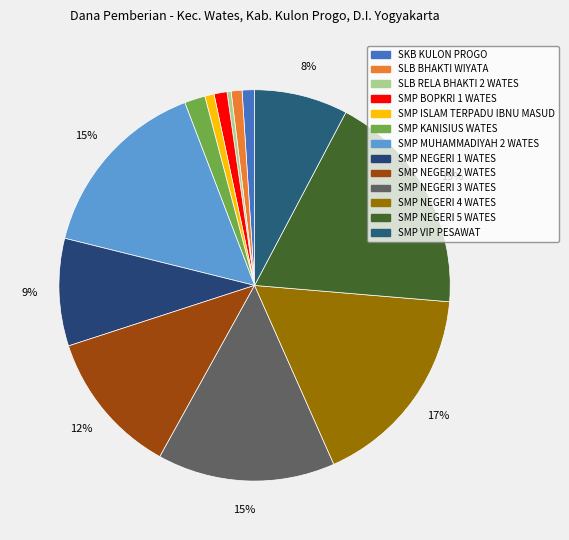

What is the change in value from SMP NEGERI 1 WATES to SMP NEGERI 4 WATES?

+71625000